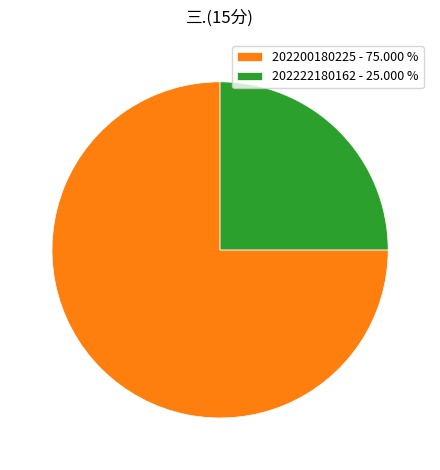

How many slices are in this pie chart?

2